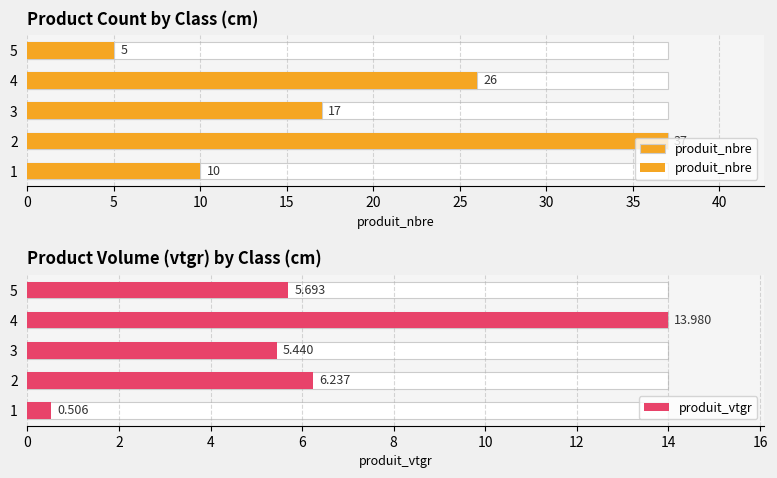

The produit_vtgr series shows 7.5 at 5. True or false?

False